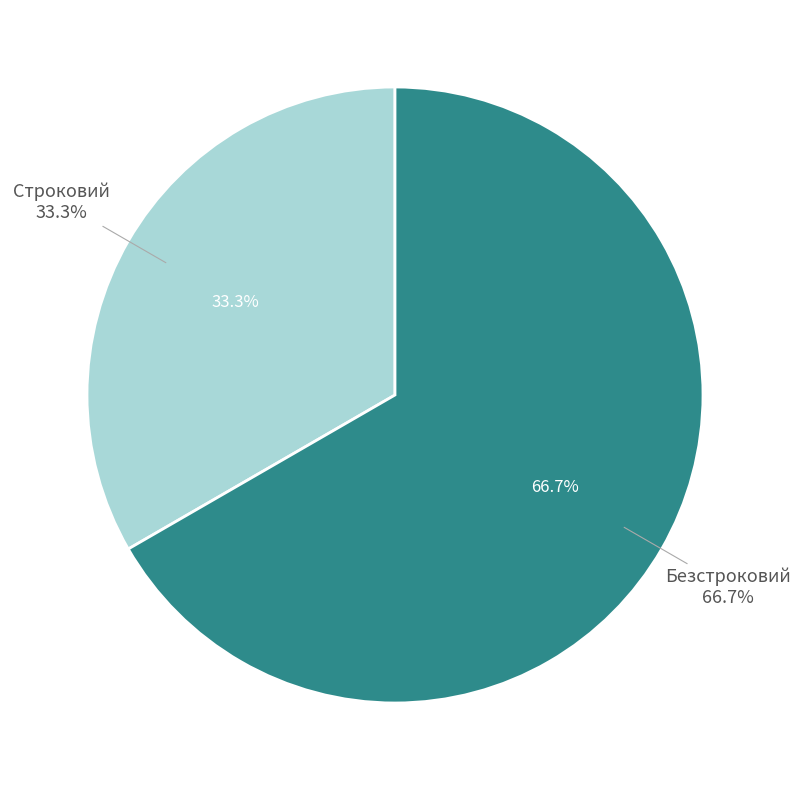

True or false: Строковий accounts for 20% of the total.

False